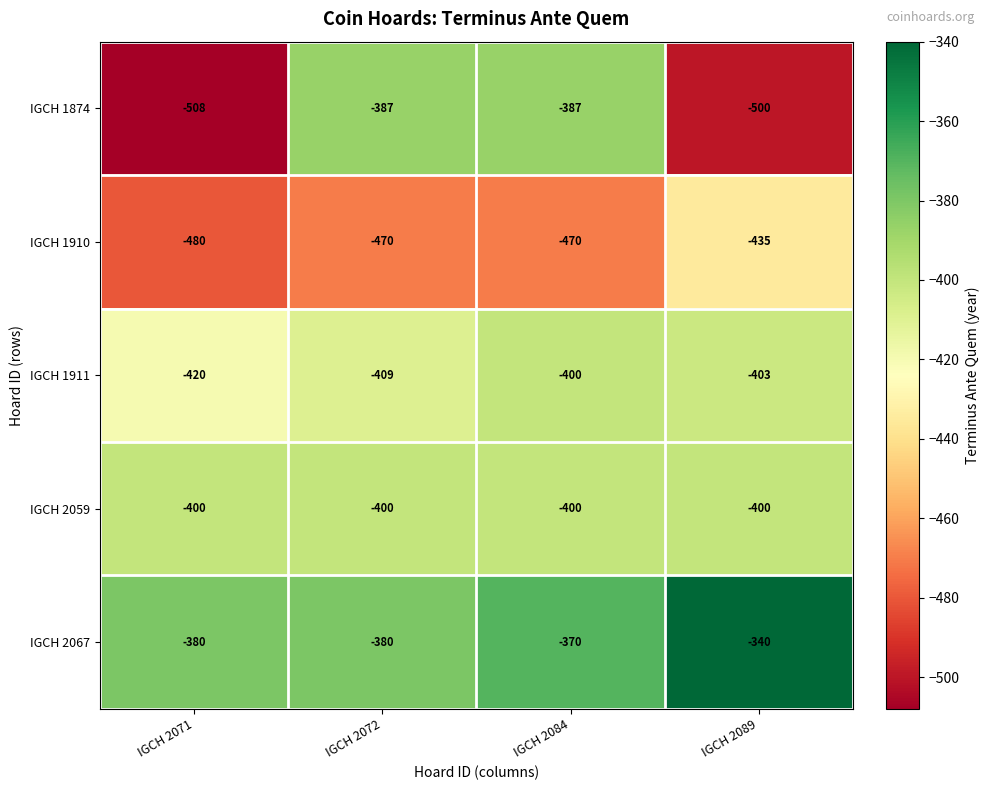

List the labels in order of IGCH 1911 value, smallest first.

IGCH 2071, IGCH 2072, IGCH 2089, IGCH 2084